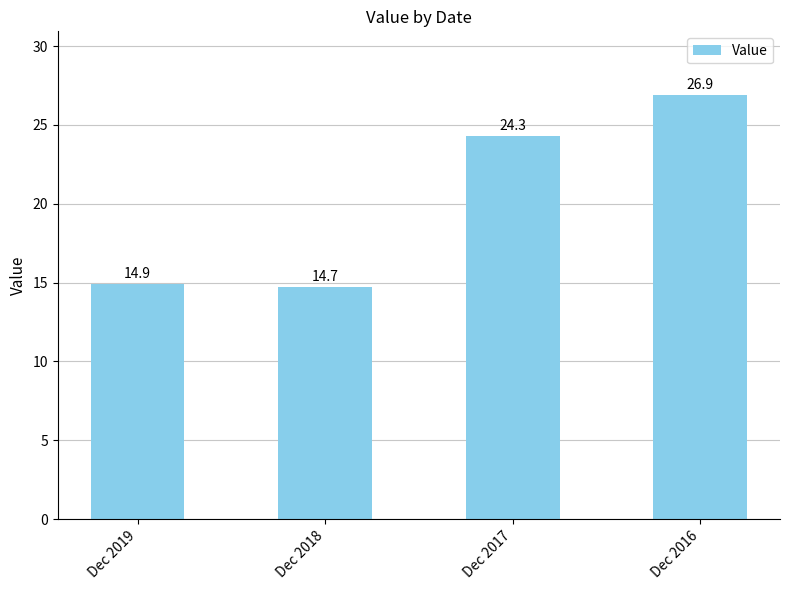

Are the bars horizontal?

No